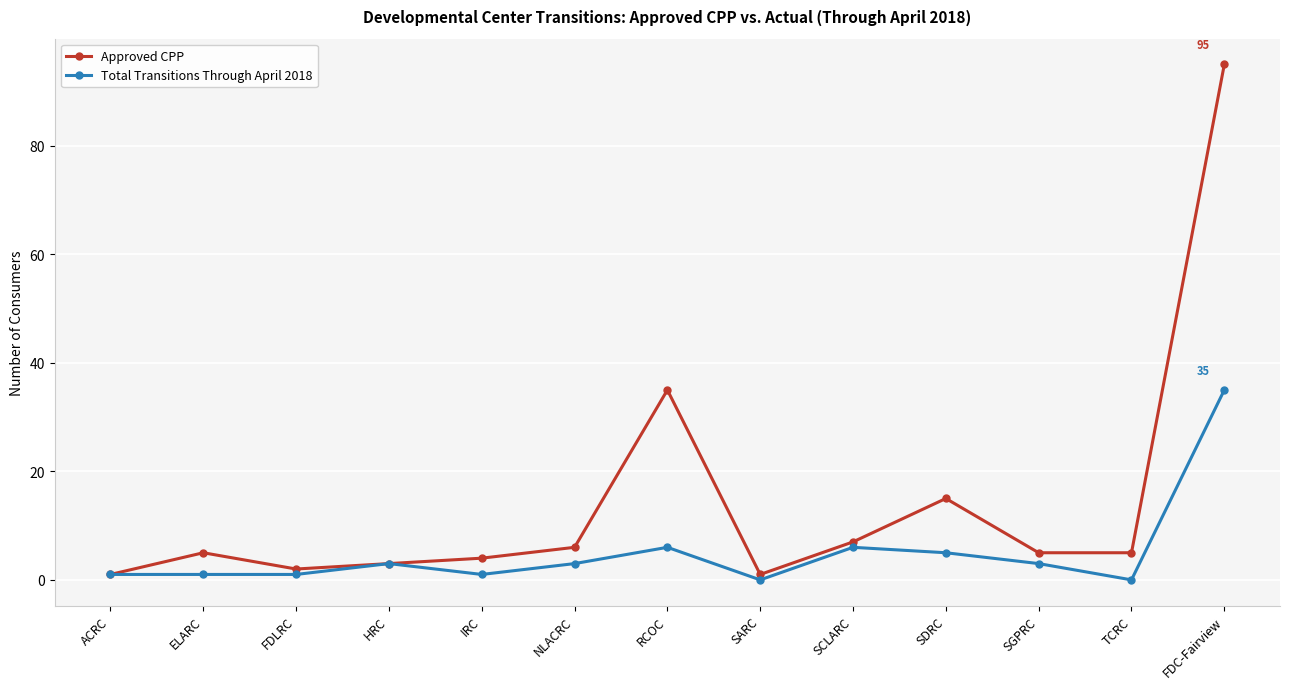

How many distinct data groups are displayed?

2